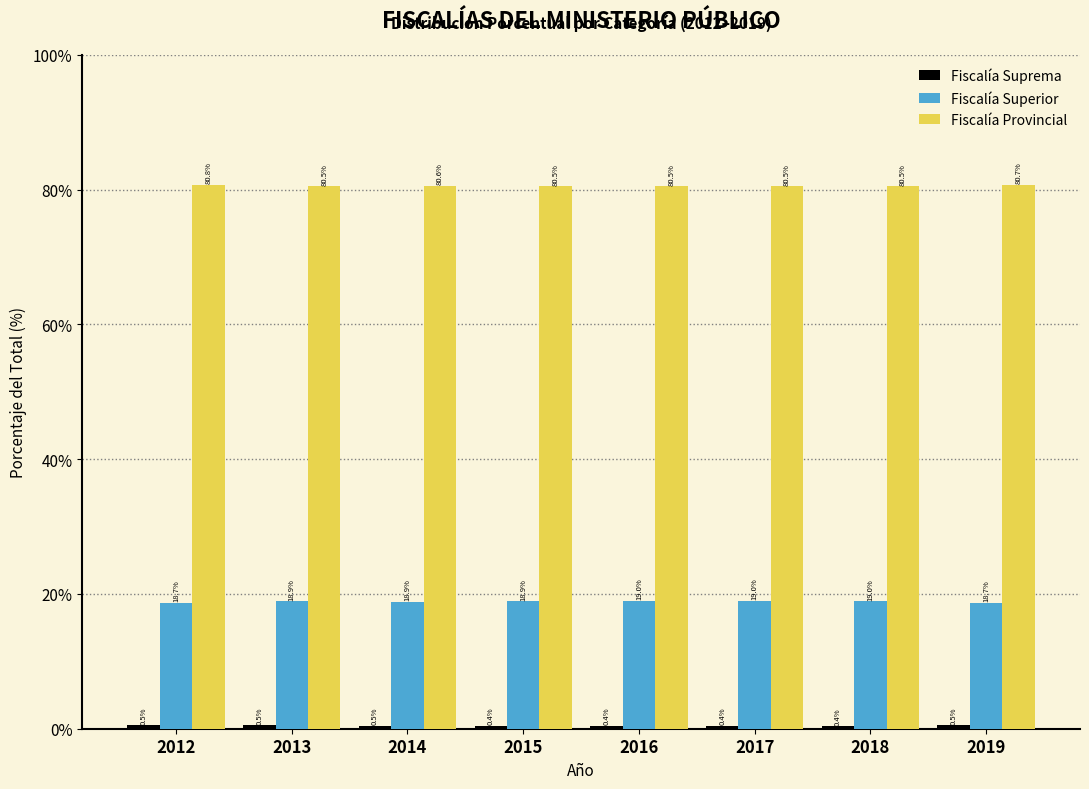

Which series has the largest total across all categories?

Fiscalía Provincial